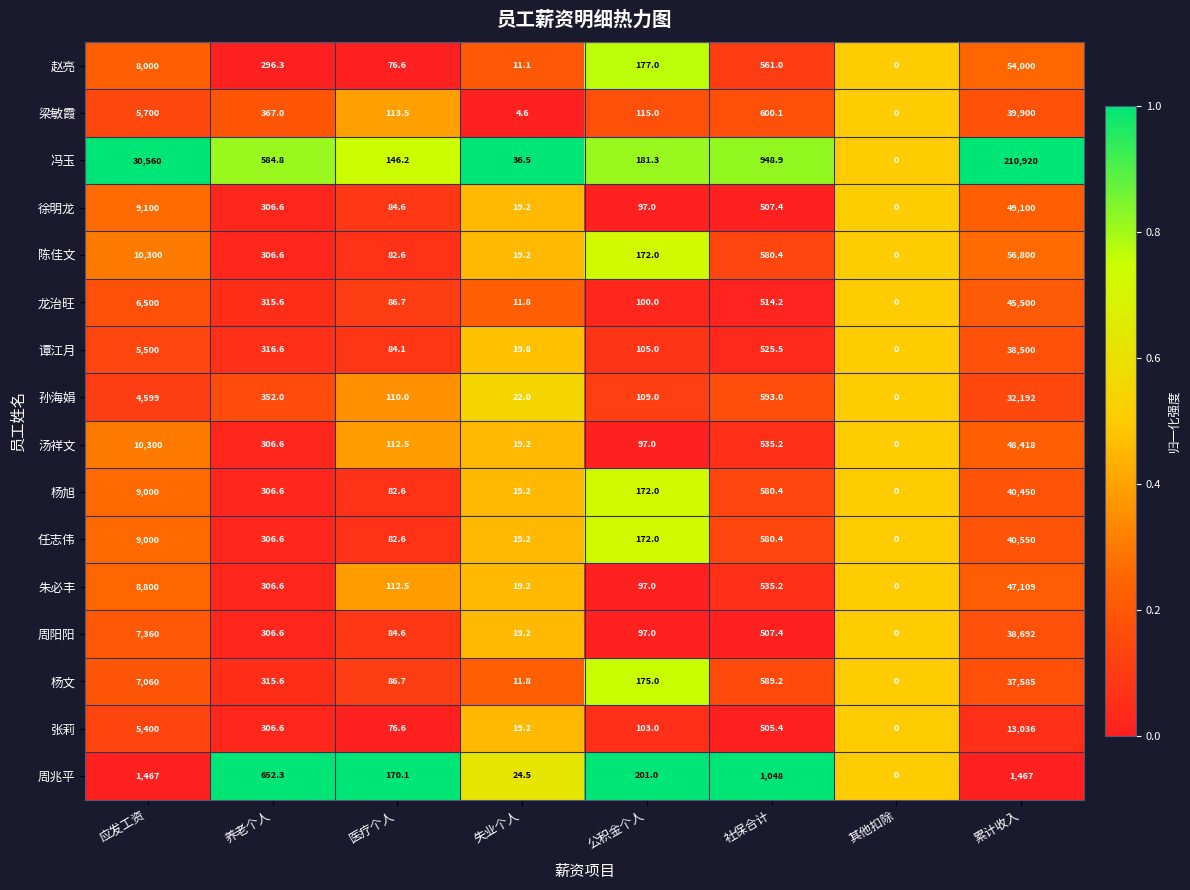

What is the sum of all 杨旭 values?

50610.8